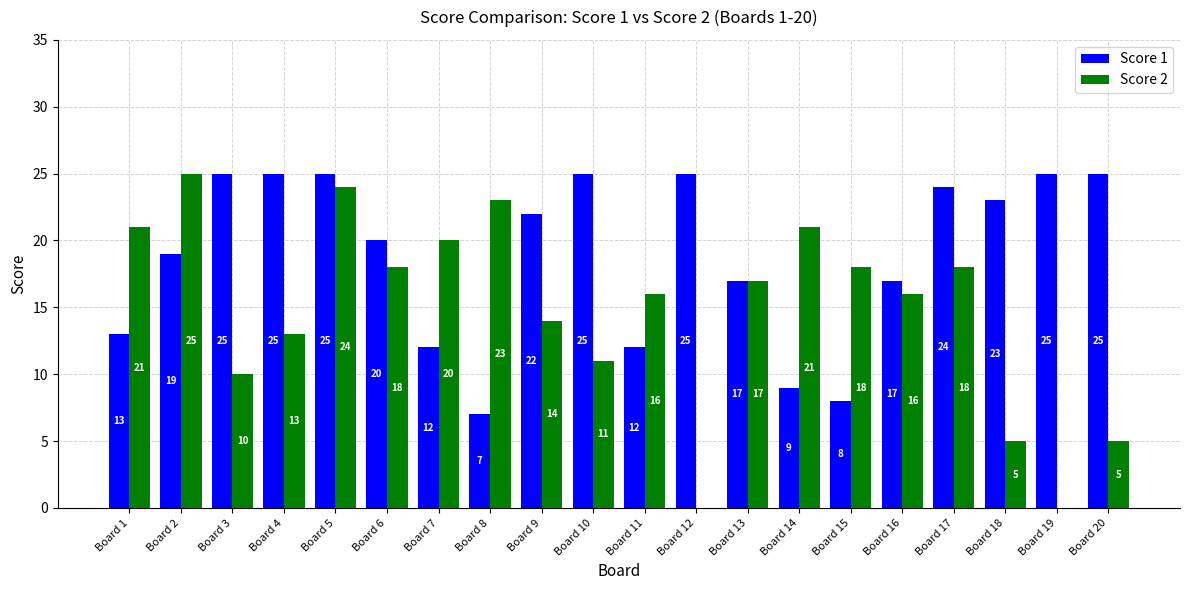

What is the maximum value for Score 2?

25